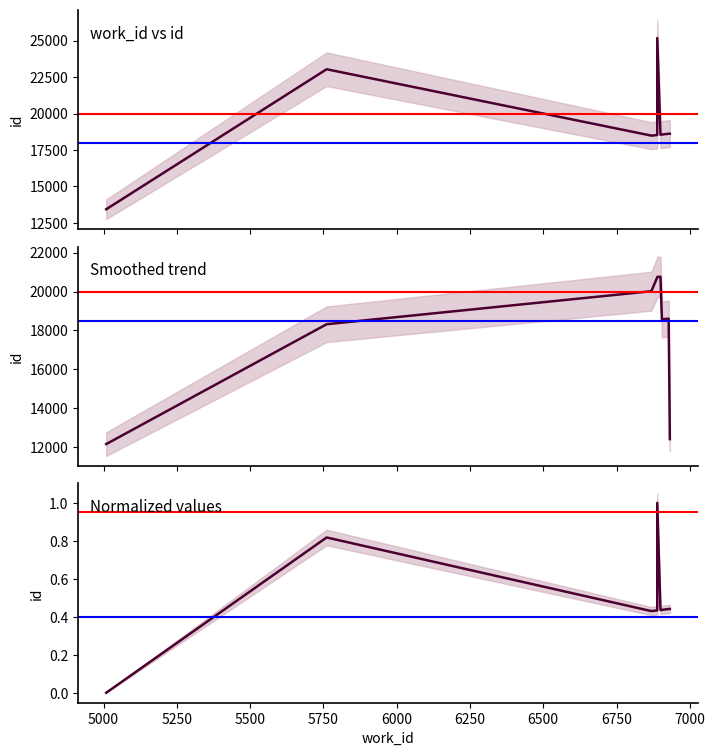

At how many categories does at least one series exceed 8122?

10